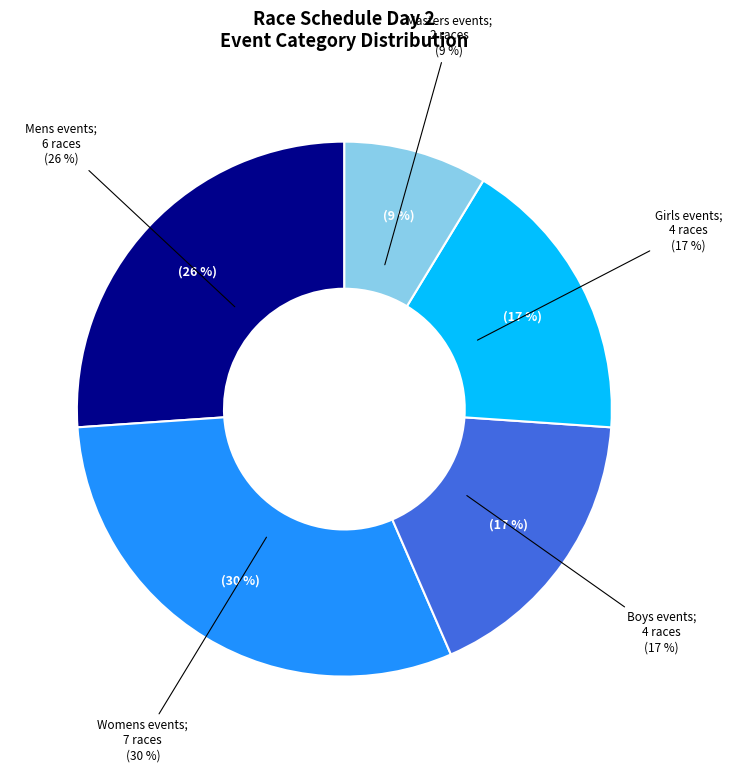

Is there a majority slice in this chart?

No